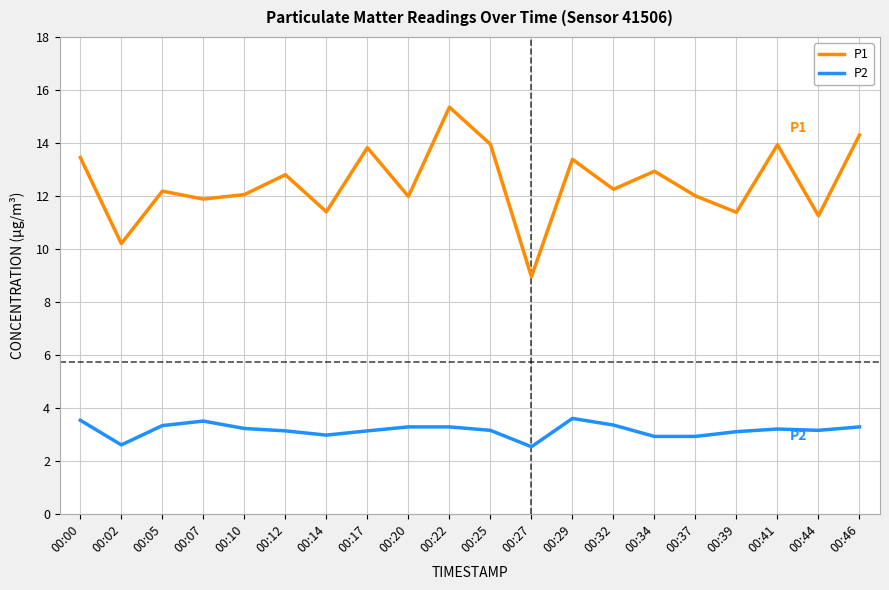

What is the total value across all series at 00:00?

17.0